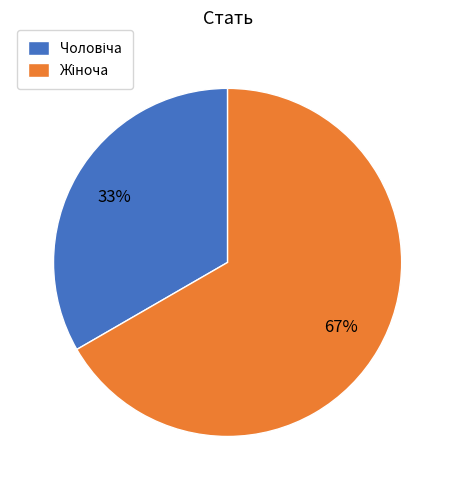

To the nearest percent, what is the average slice percentage?

50%